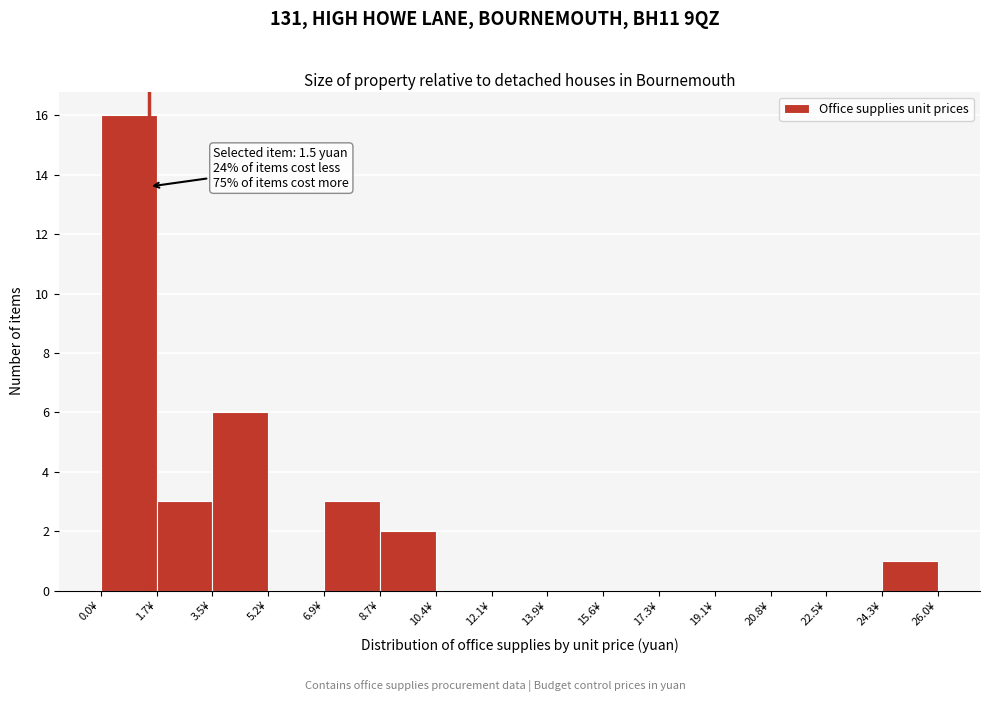

Over which range of the x-axis is the bar tallest?

0.0 to 1.8